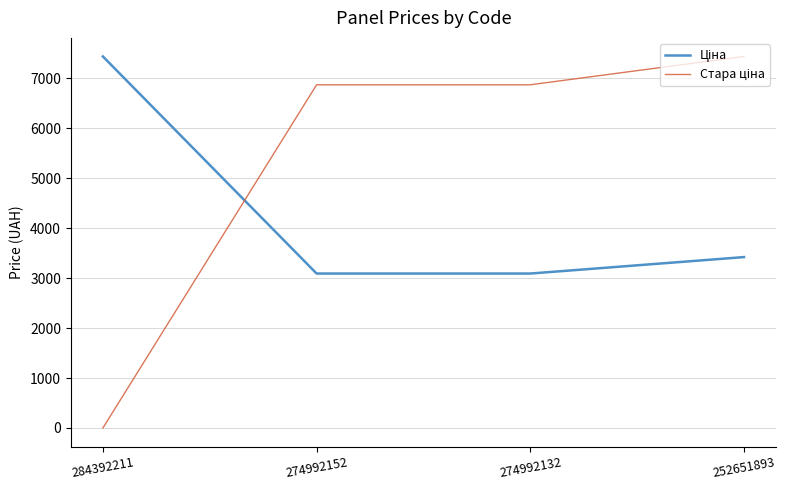

What is the difference between the highest and lowest values at 252651893?

4015.5